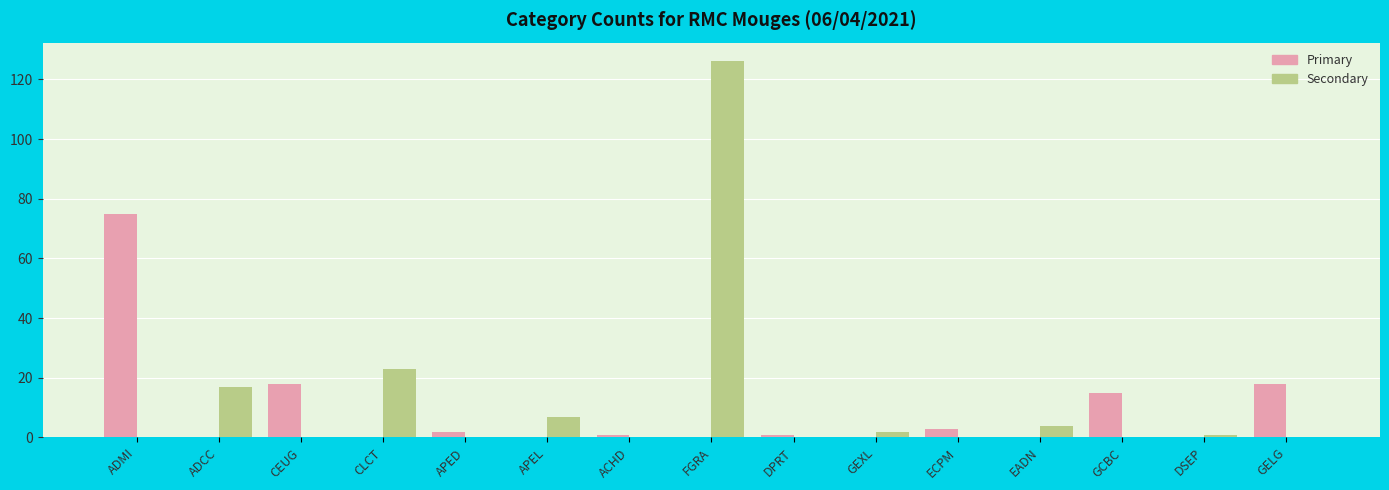

Is the value of Secondary at ADMI greater than the value of Primary at ECPM?

No